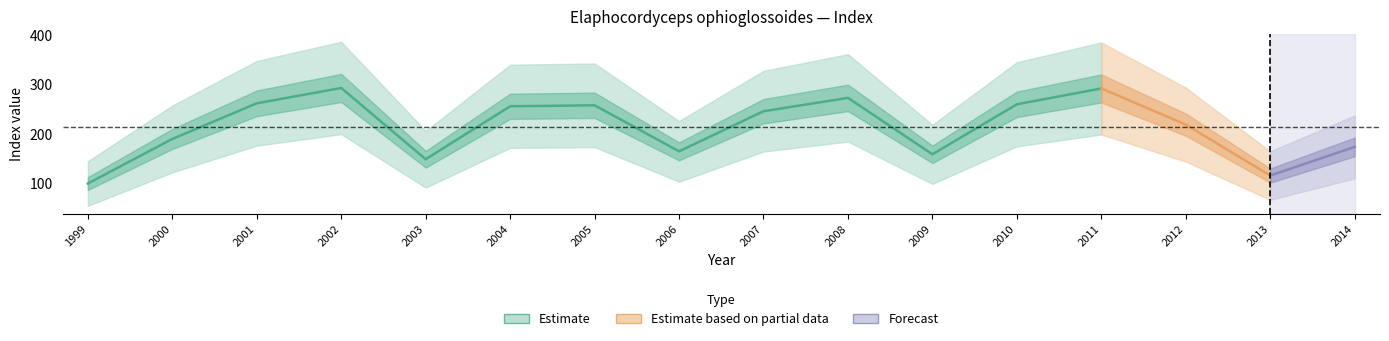

The value at 2010 is 85. True or false?

False